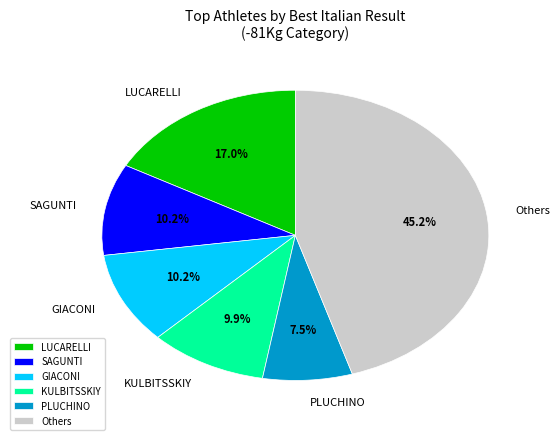

Which slice is the largest?

Others